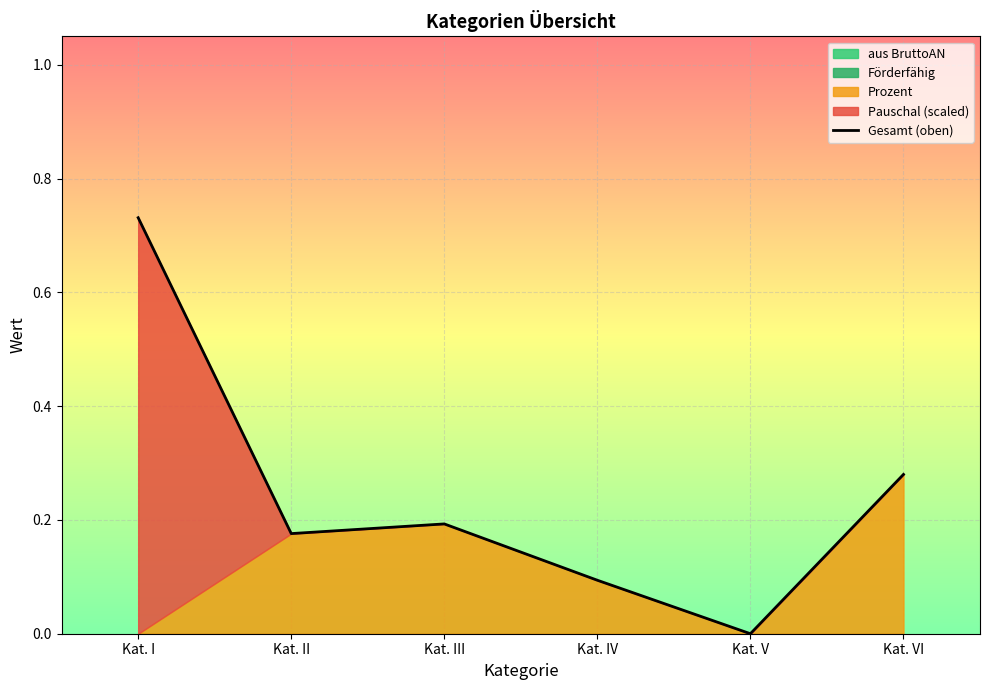

Rank the categories by value from lowest to highest.

Kat. V, Kat. IV, Kat. II, Kat. III, Kat. VI, Kat. I